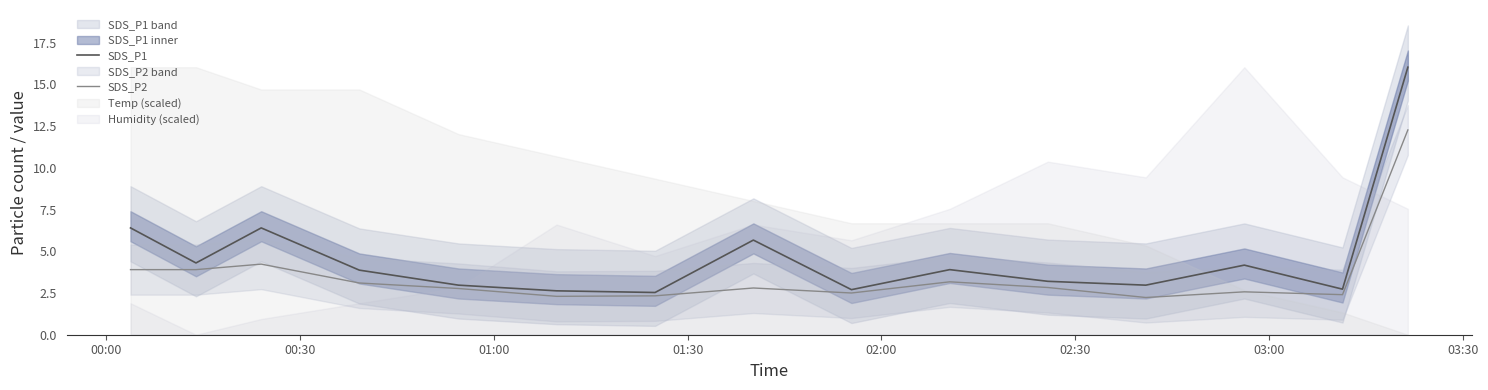

Which series has the largest total across all categories?

SDS_P1